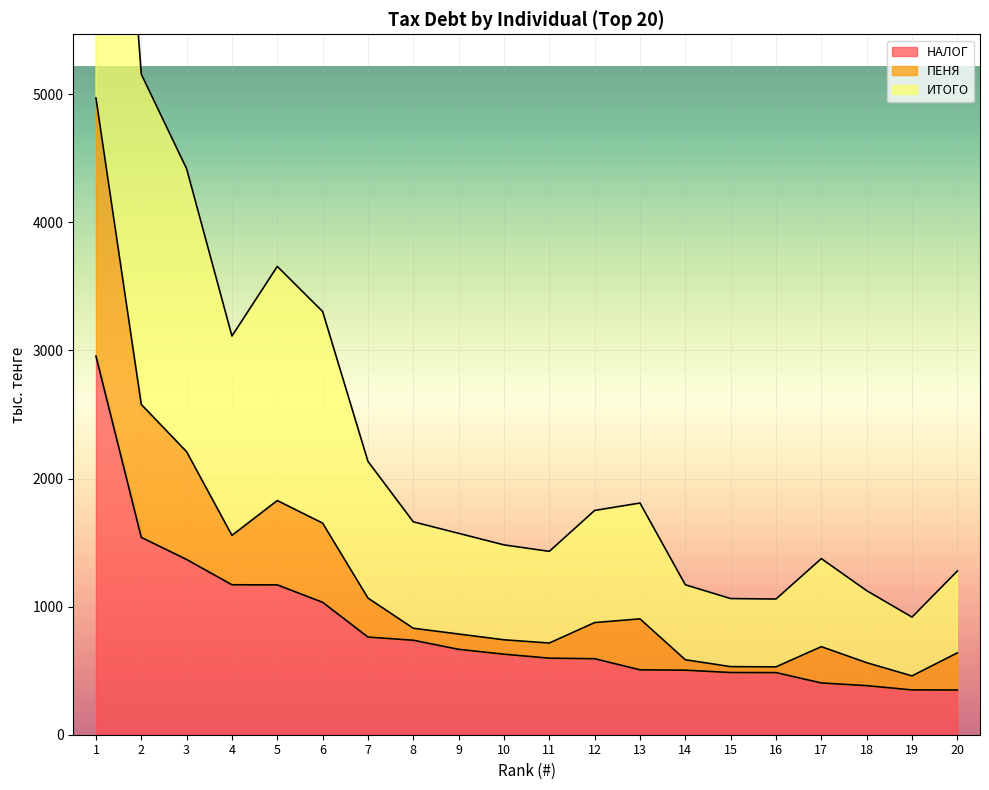

True or false: ИТОГО and НАЛОГ cross at least once.

False